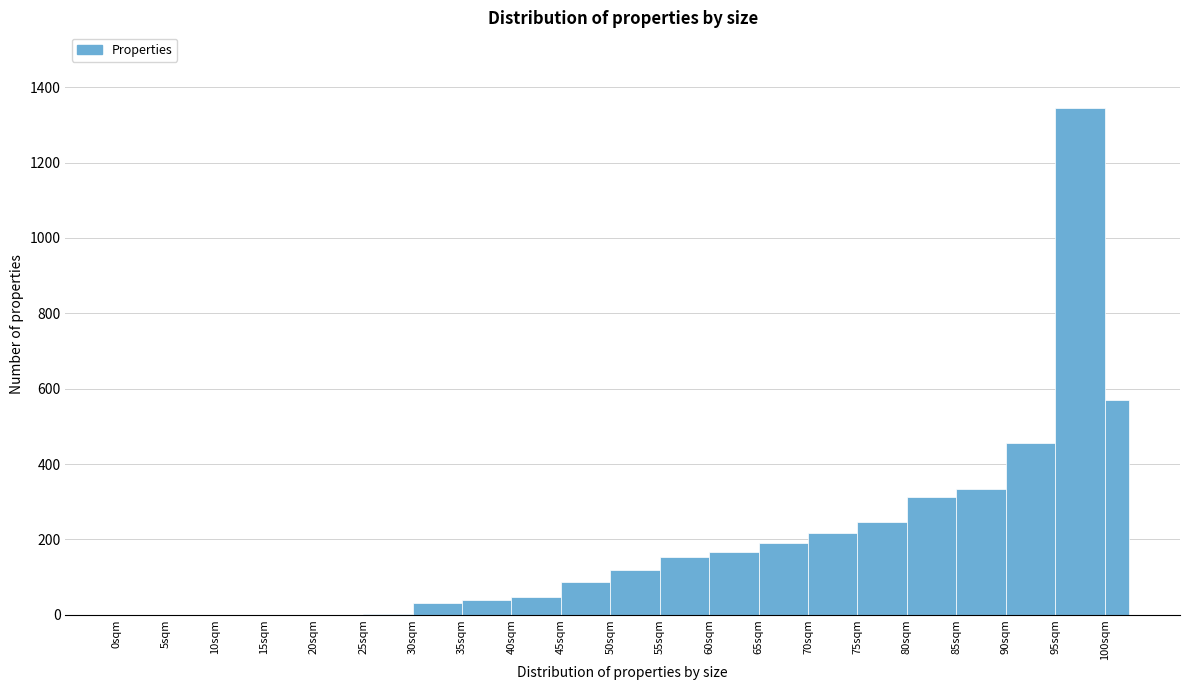

Reading left to right, transcribe this chart: for each bar, give the range it covers on the x-axis and its height. The values are not printed on the chart, so give them approximately, as read against the axis.

0.0 to 5.0: 0
5.0 to 10.0: 0
10.0 to 15.0: 0
15.0 to 20.0: 0
20.0 to 25.0: 0
25.0 to 30.0: under 20
30.0 to 35.0: 40
35.0 to 40.0: 40
40.0 to 45.0: 40
45.0 to 50.0: 80
50.0 to 55.0: 120
55.0 to 60.0: 160
60.0 to 65.0: 160
65.0 to 70.0: 200
70.0 to 75.0: 220
75.0 to 80.0: 240
80.0 to 85.0: 320
85.0 to 90.0: 340
90.0 to 95.0: 460
95.0 to 100.0: 1340
100.0 to 102.5: 560